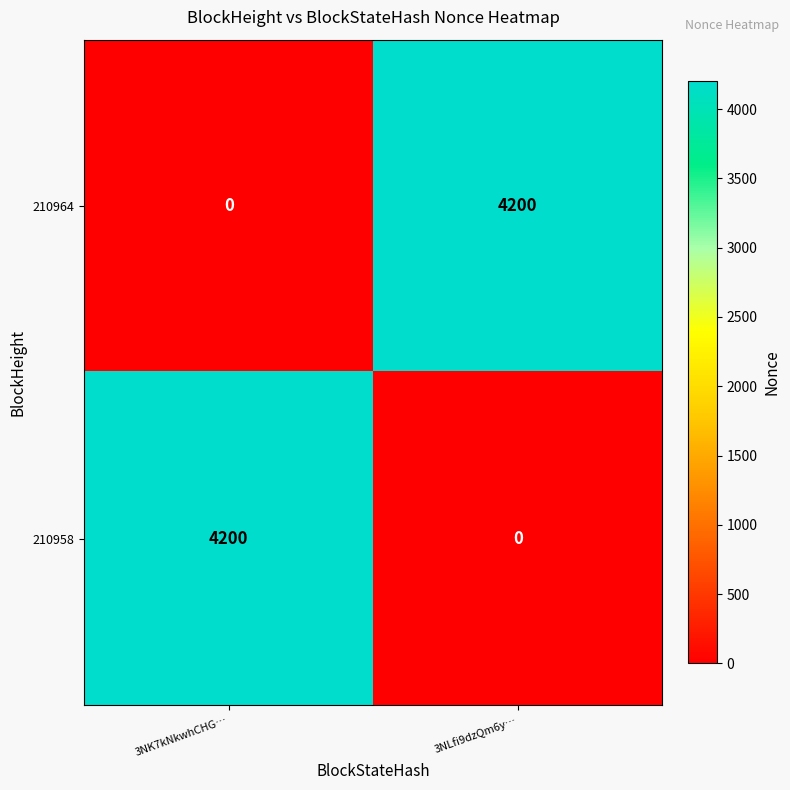

What is the greatest value displayed?

4200